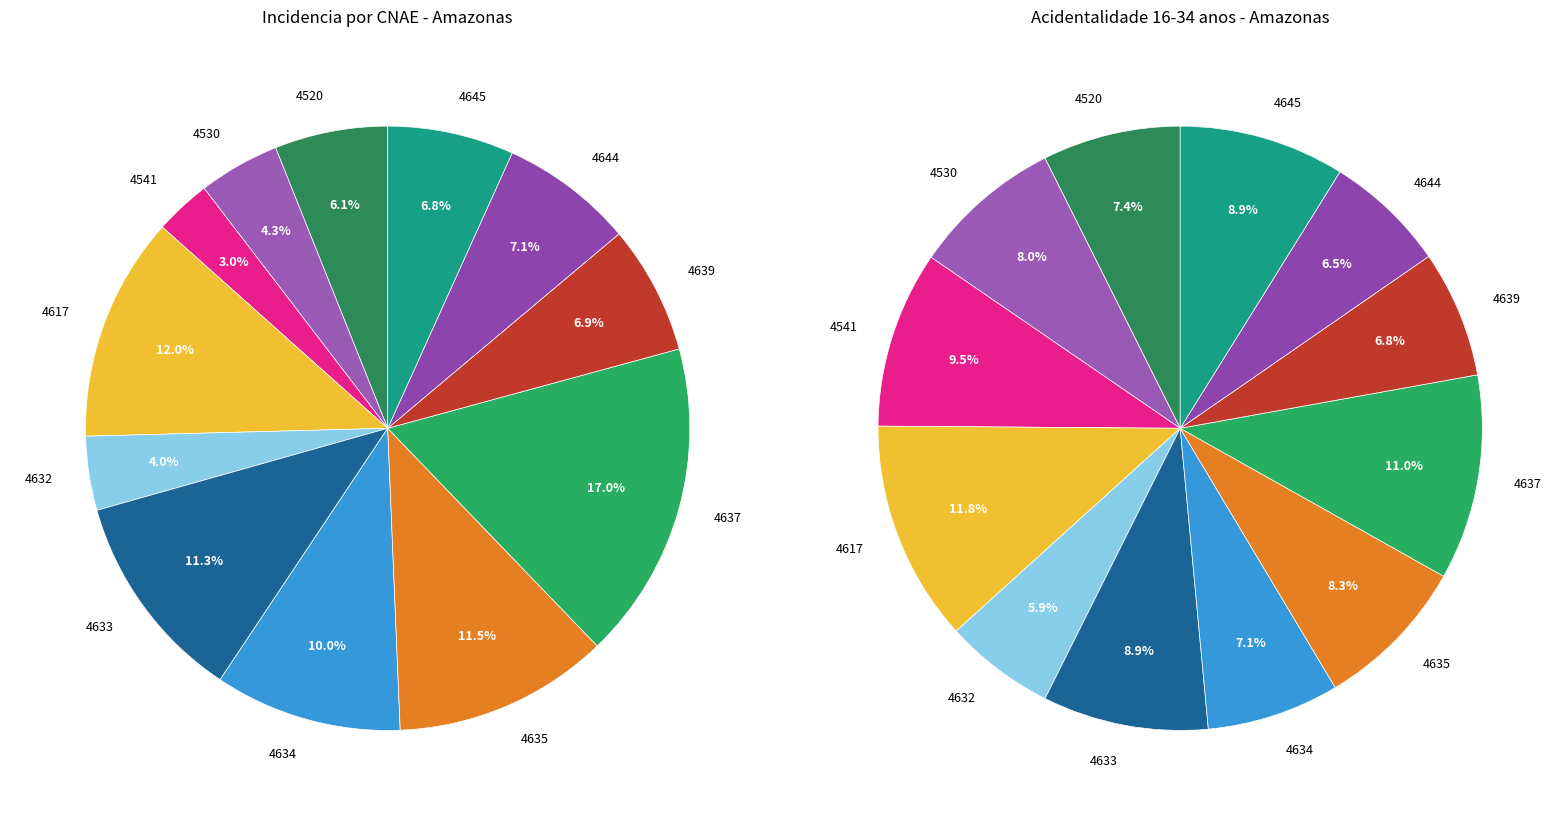

Between 4633 and 4637, which is larger?

4637